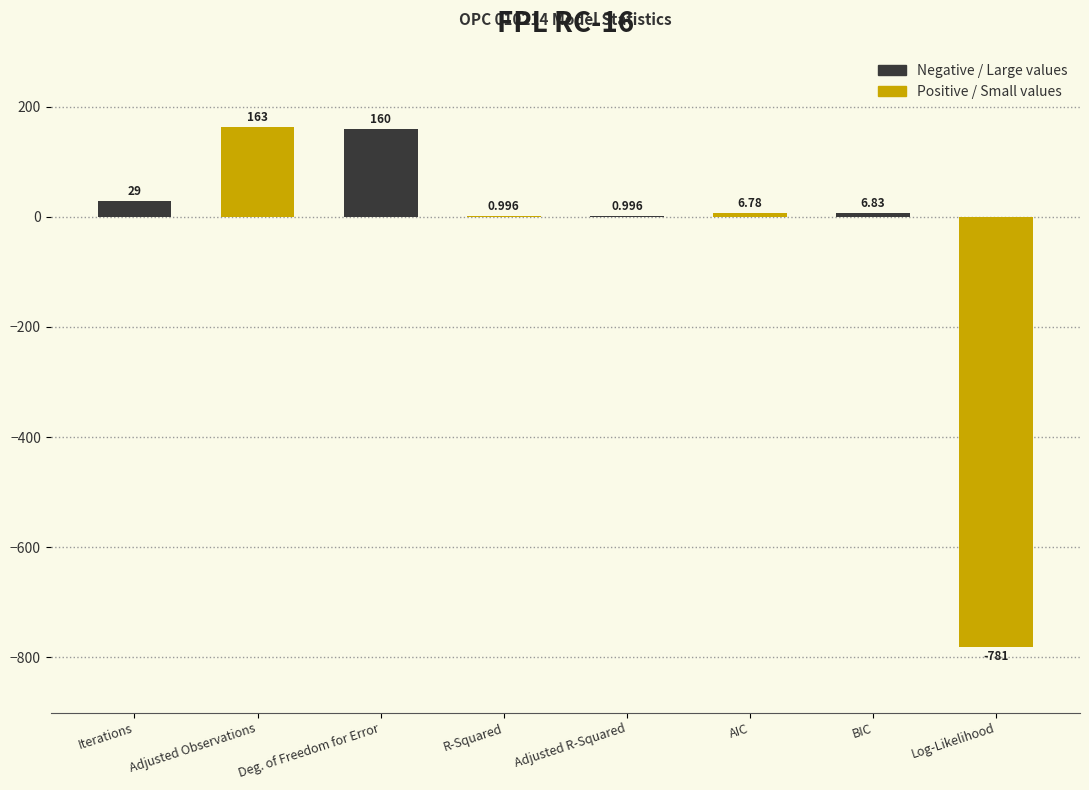

Is it true that the value at Log-Likelihood is -216.2?

False